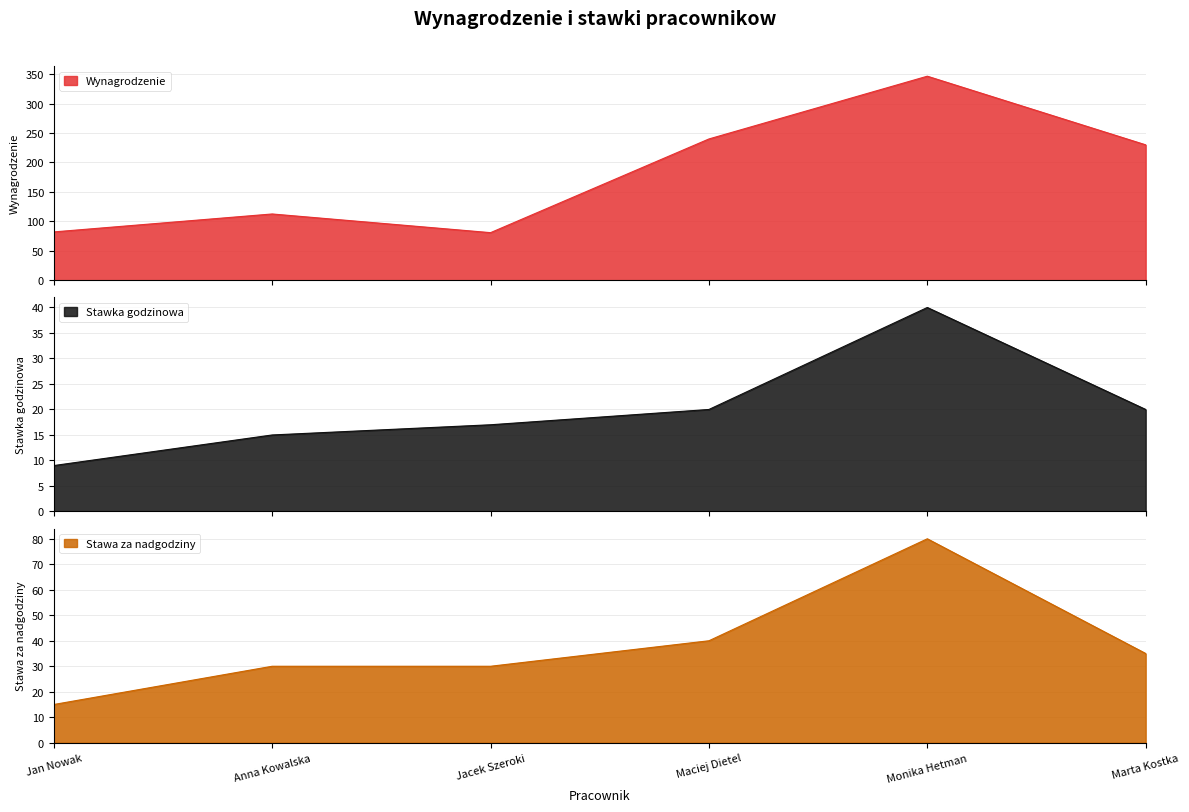

What position from the left is Jan Nowak?

1